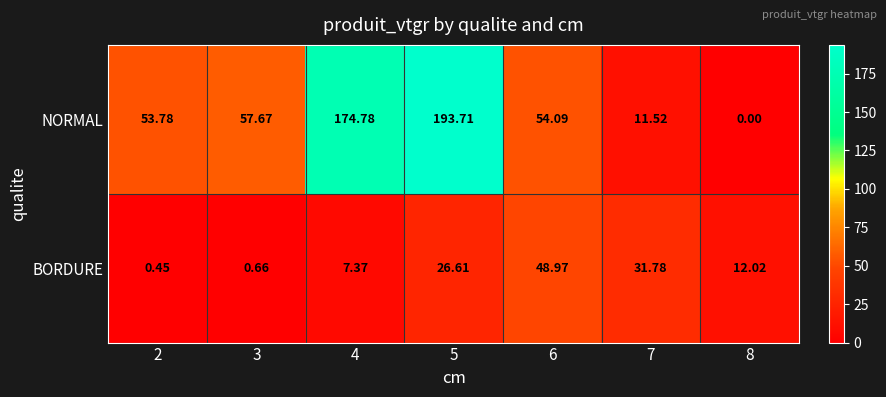

At 8, list the series in order from smallest to largest.

NORMAL, BORDURE